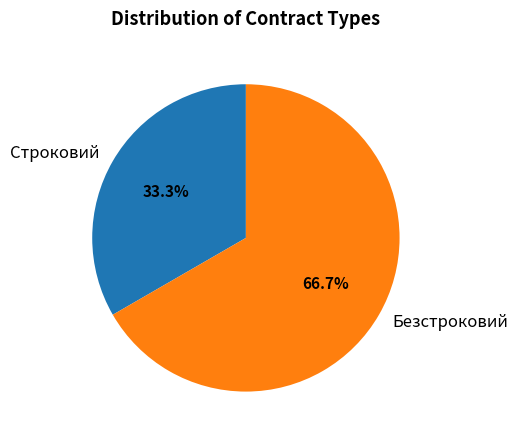

To the nearest percent, what is the average slice percentage?

50%